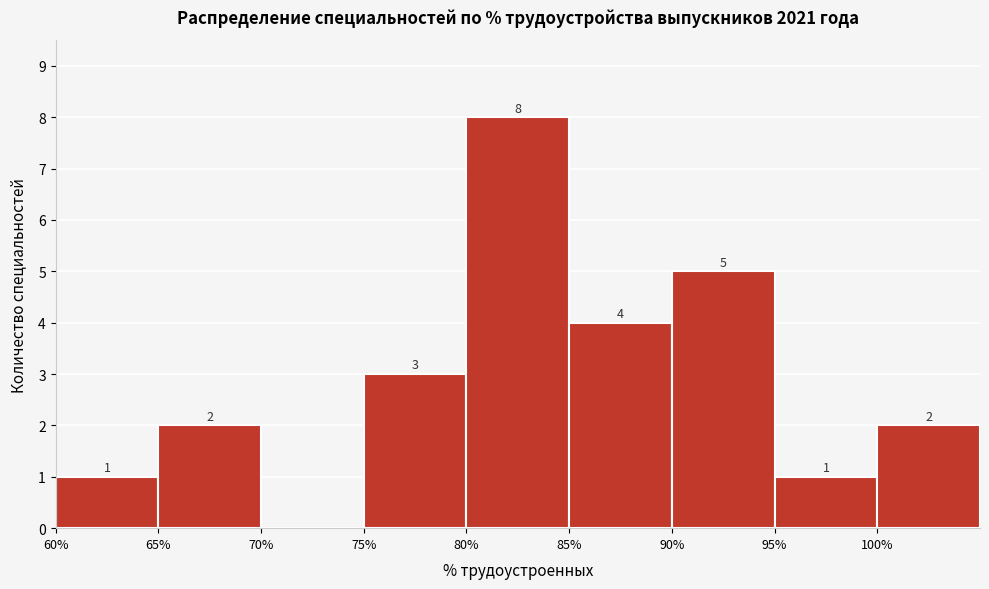

Over which range of the x-axis is the bar tallest?

80 to 85